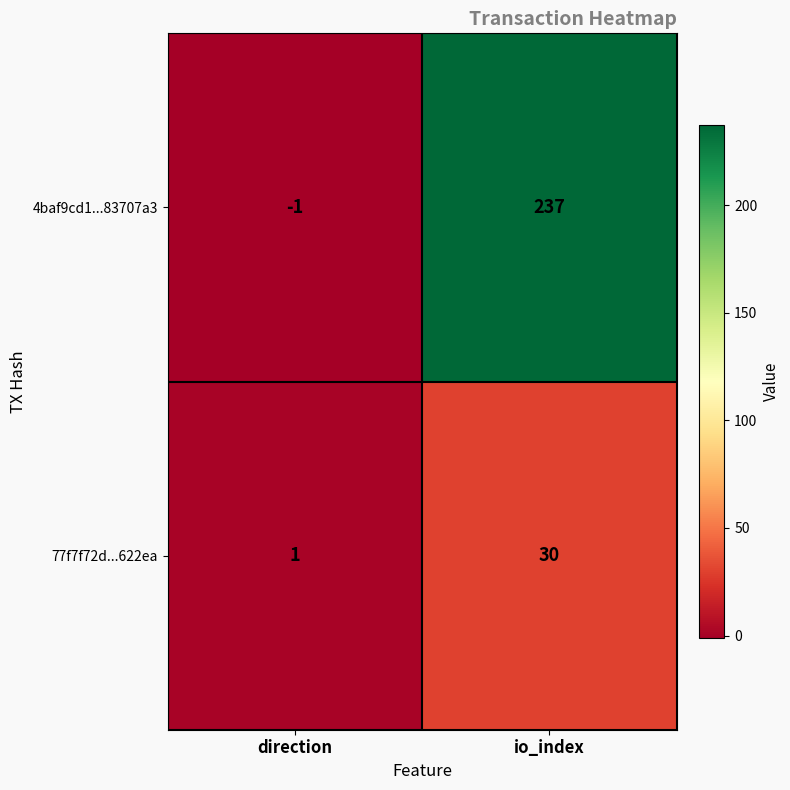

Is it true that 77f7f72d...622ea equals 43 at io_index?

False